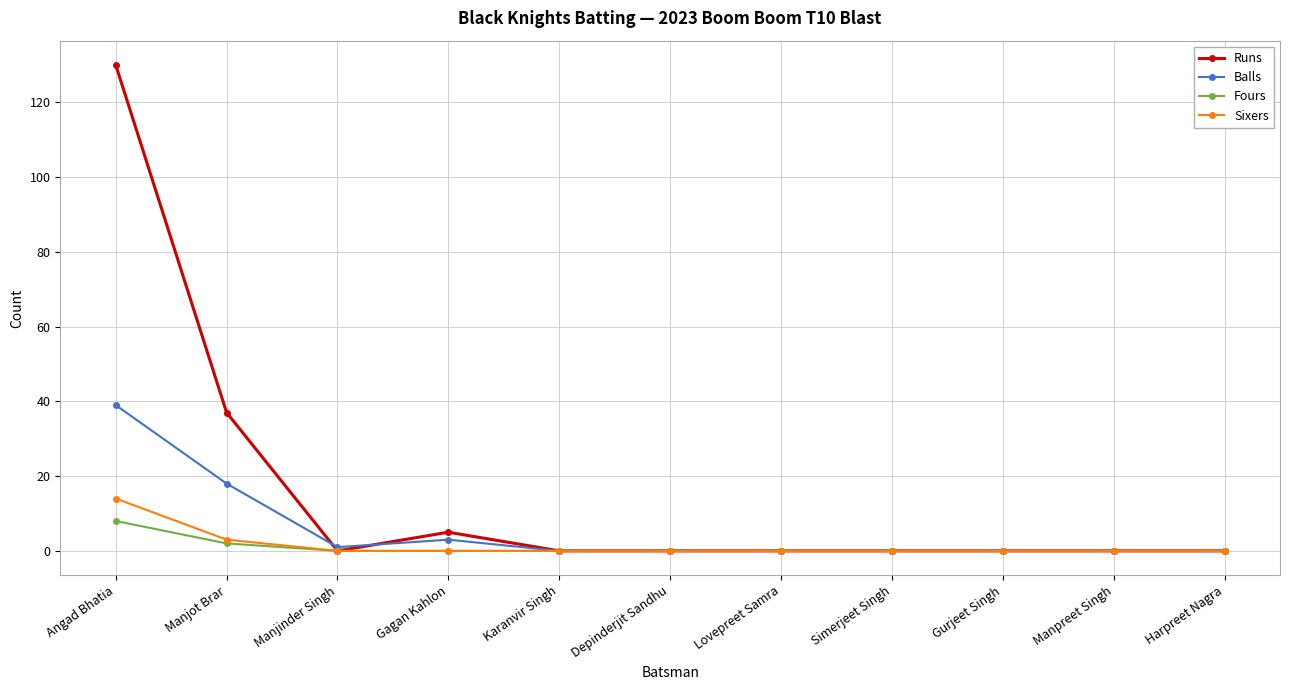

What is the maximum value shown in the chart?

130